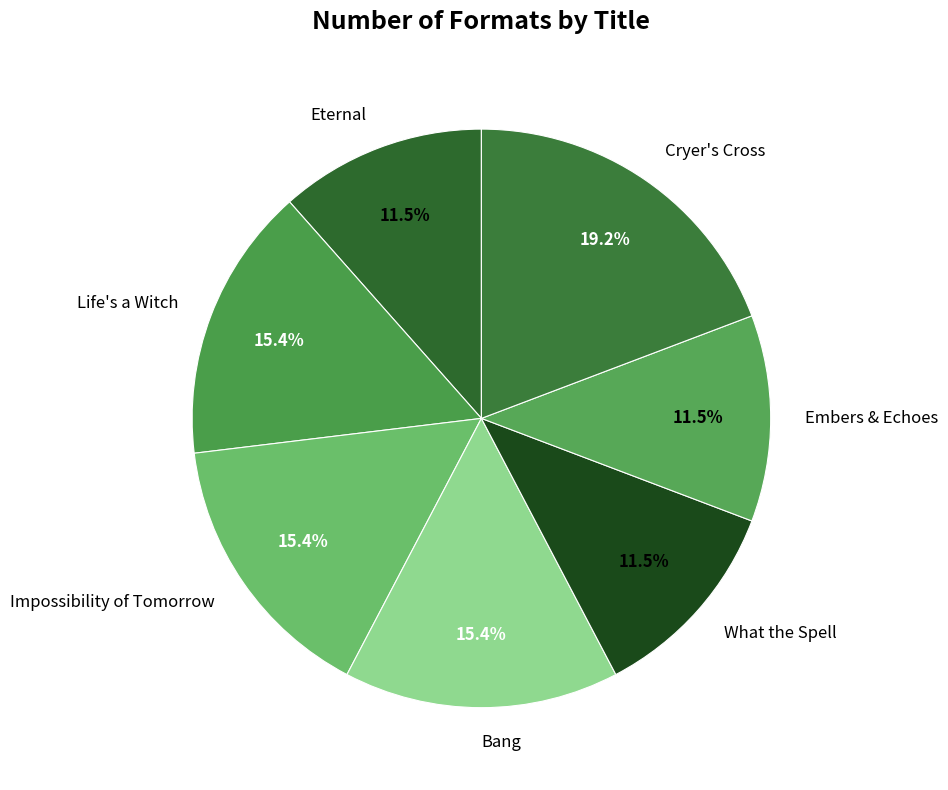

Is Bang the majority of the pie?

No